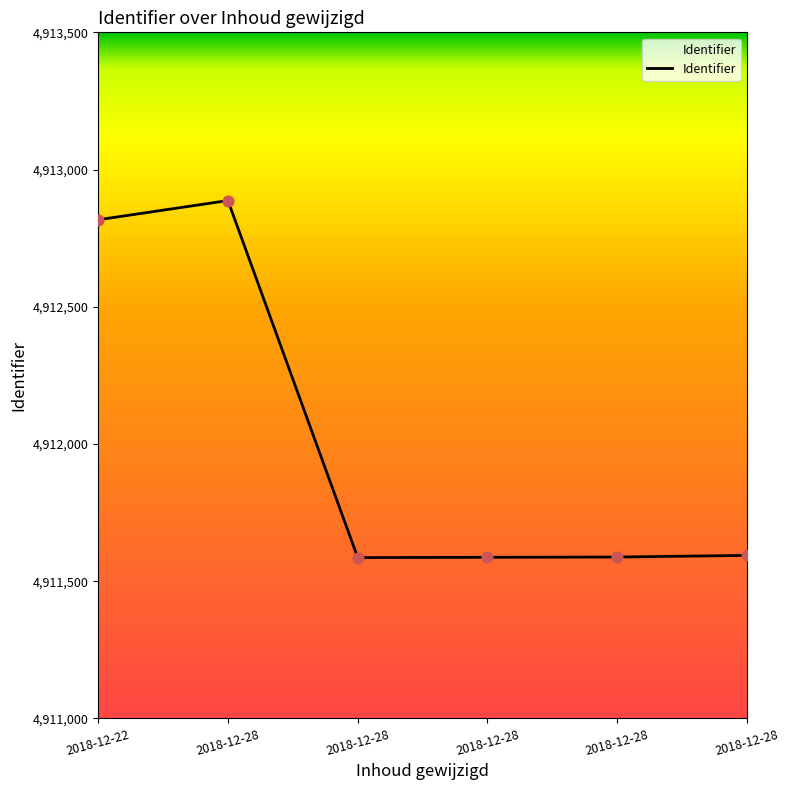

What is the change in value from 2018-12-22 to 2018-12-28?

-1223